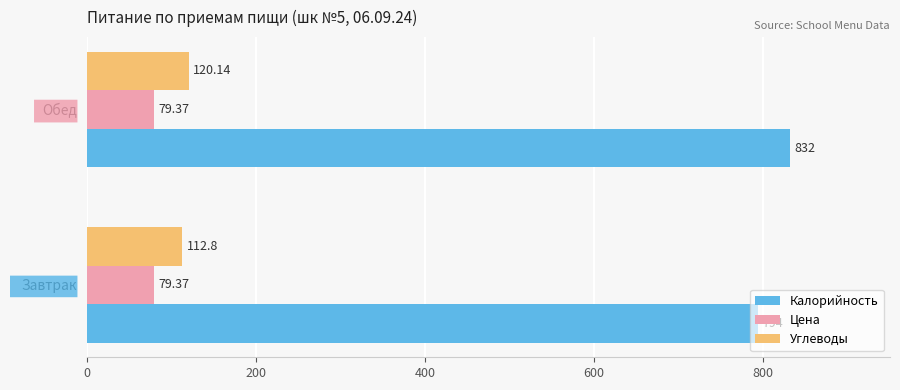

Is the value of Калорийность at Завтрак greater than the value of Цена at Завтрак?

Yes